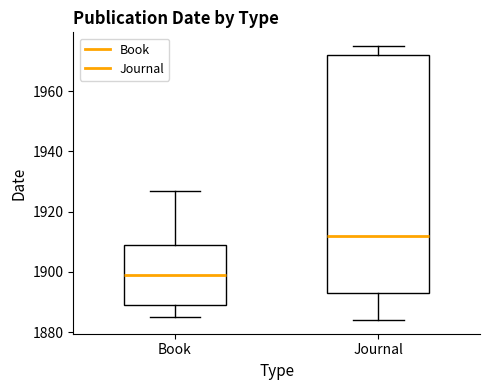

Which box's median line is the lowest?

Book